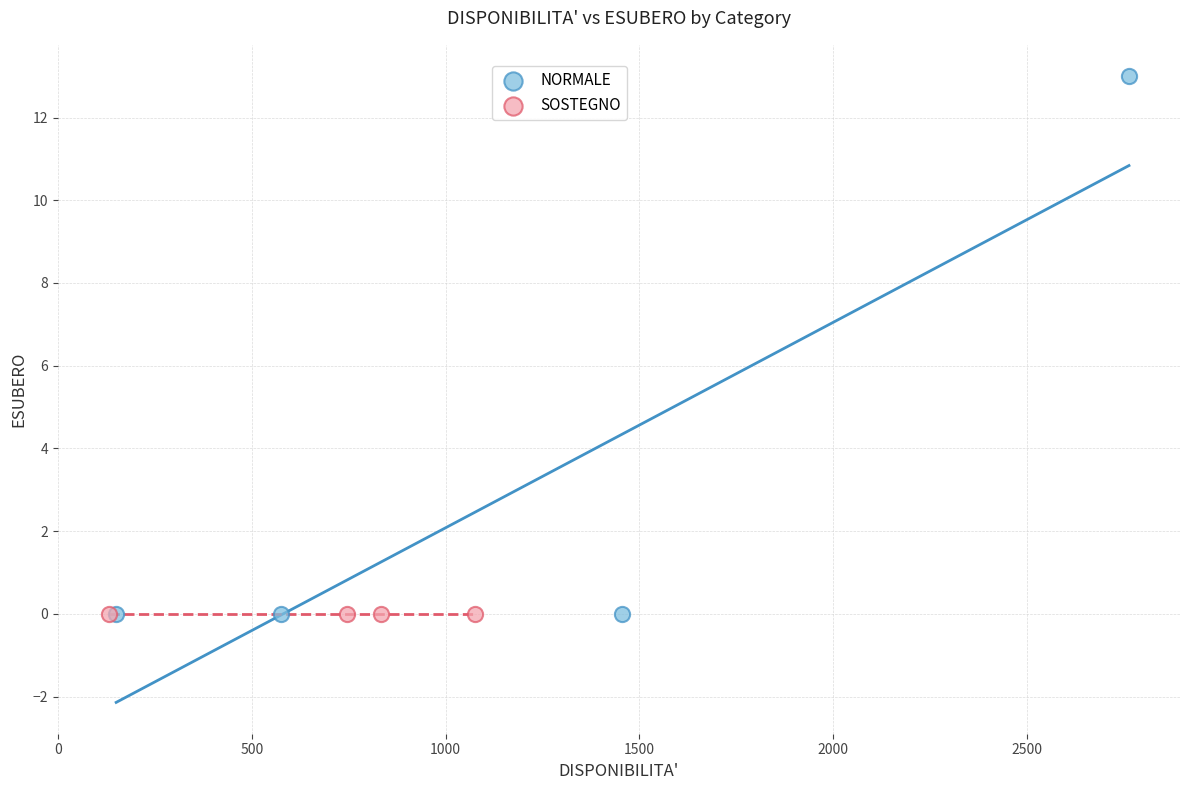

Which series reaches the maximum Y coordinate?

NORMALE